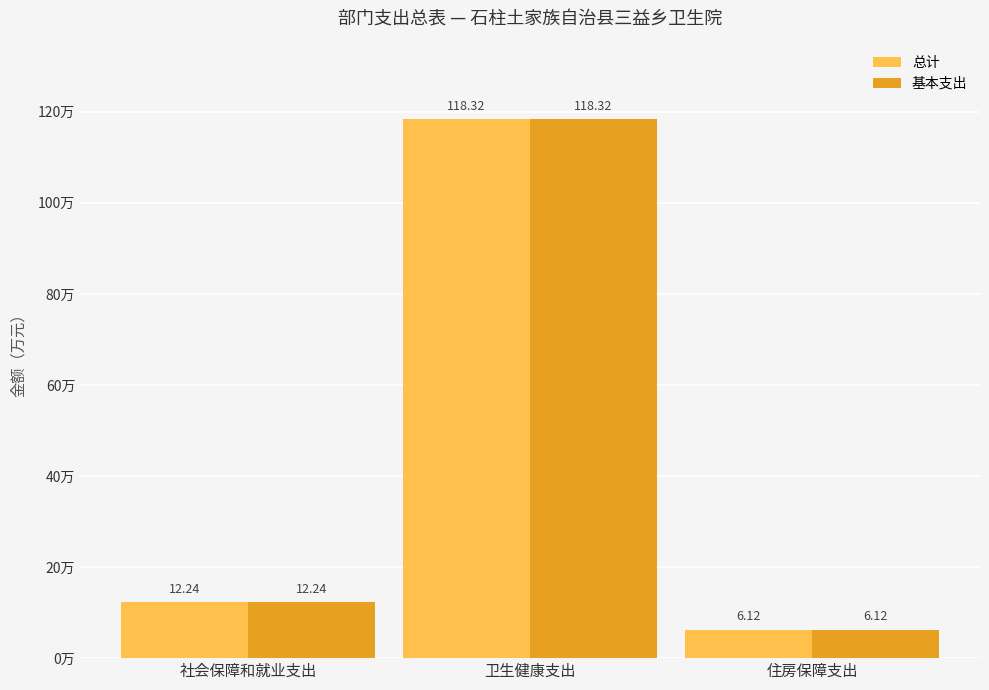

How many data points in 总计 are above 12?

2